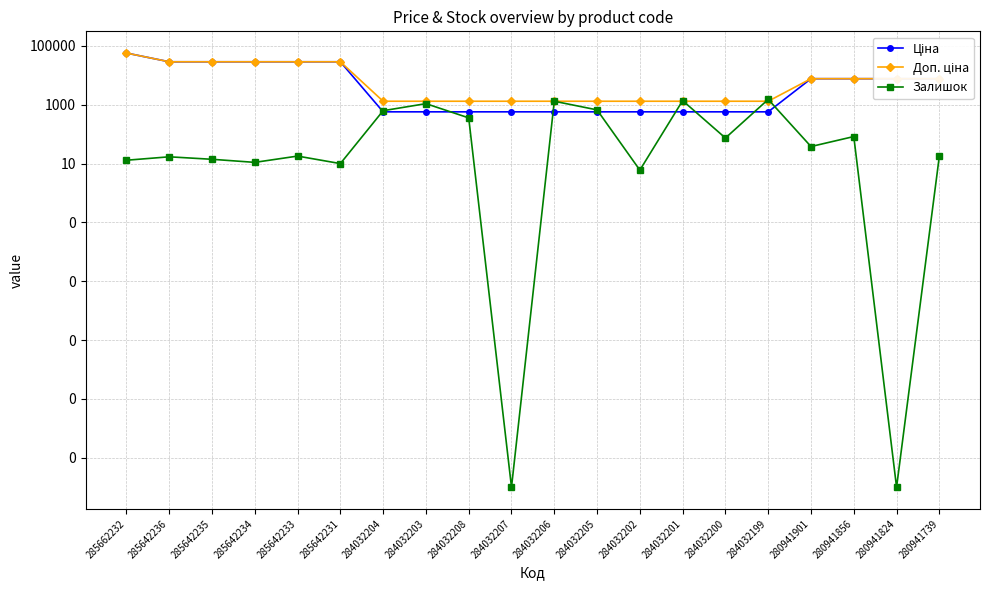

True or false: Доп. ціна and Ціна cross at least once.

False